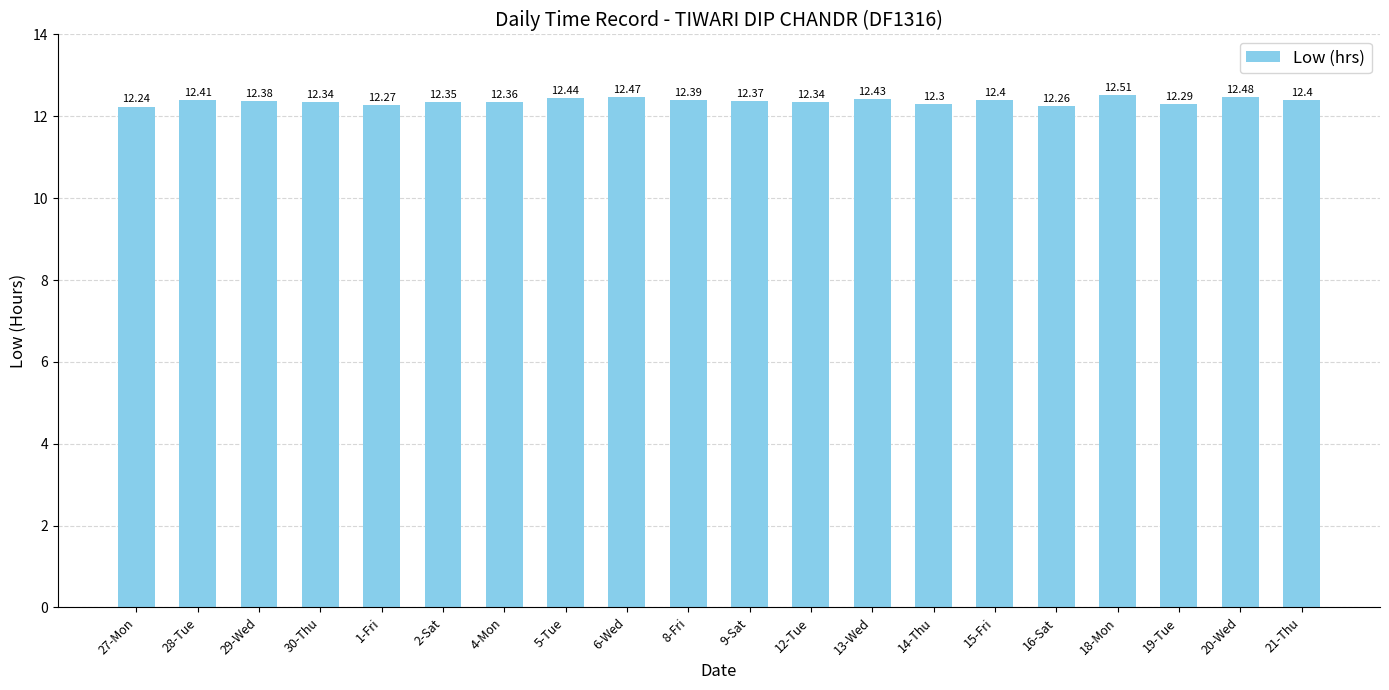

Which has a higher value, 21-Thu or 13-Wed?

13-Wed